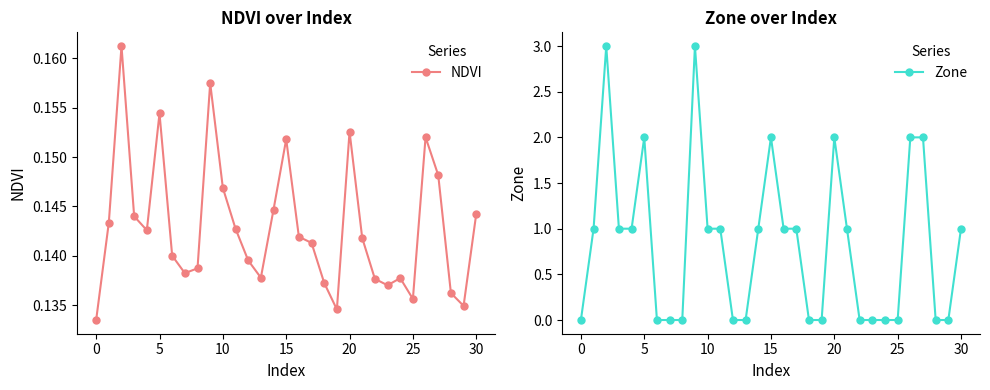

The Zone series shows 0.0 at 18. True or false?

True